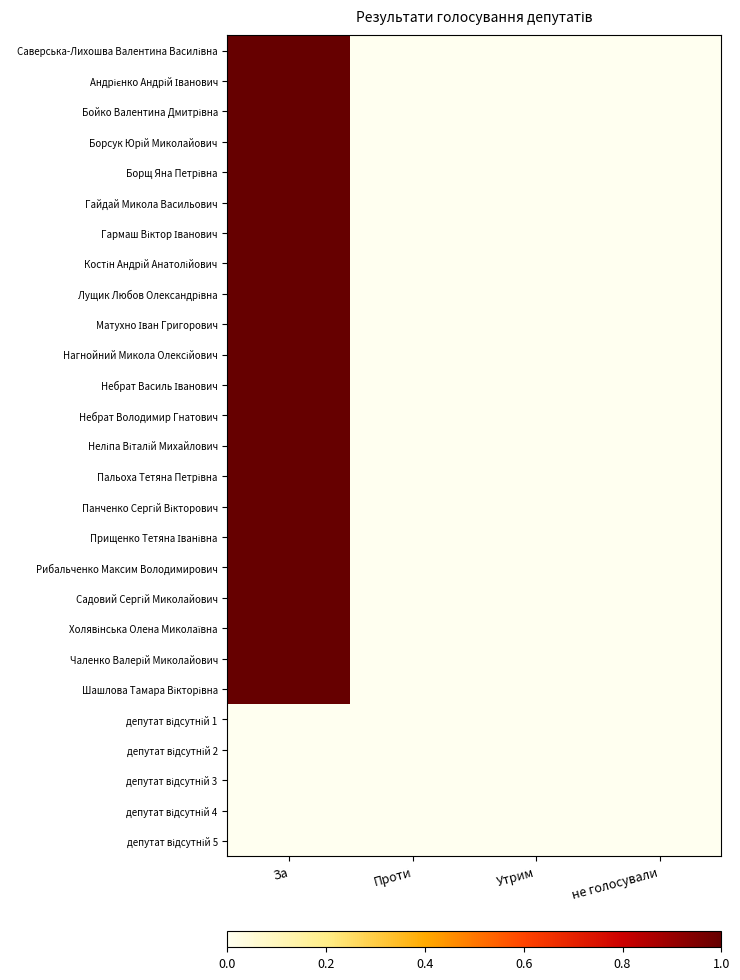

At which category does the chart reach its peak across all series?

За